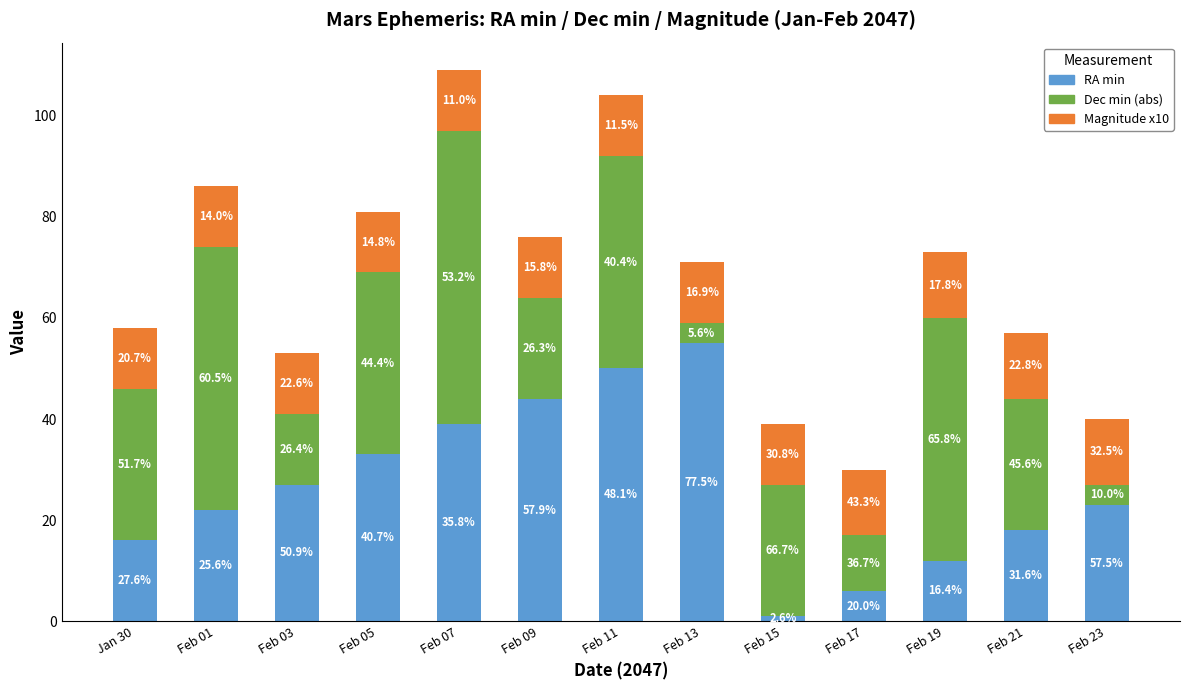

Which has a higher value, Feb 21 or Feb 15?

Feb 21